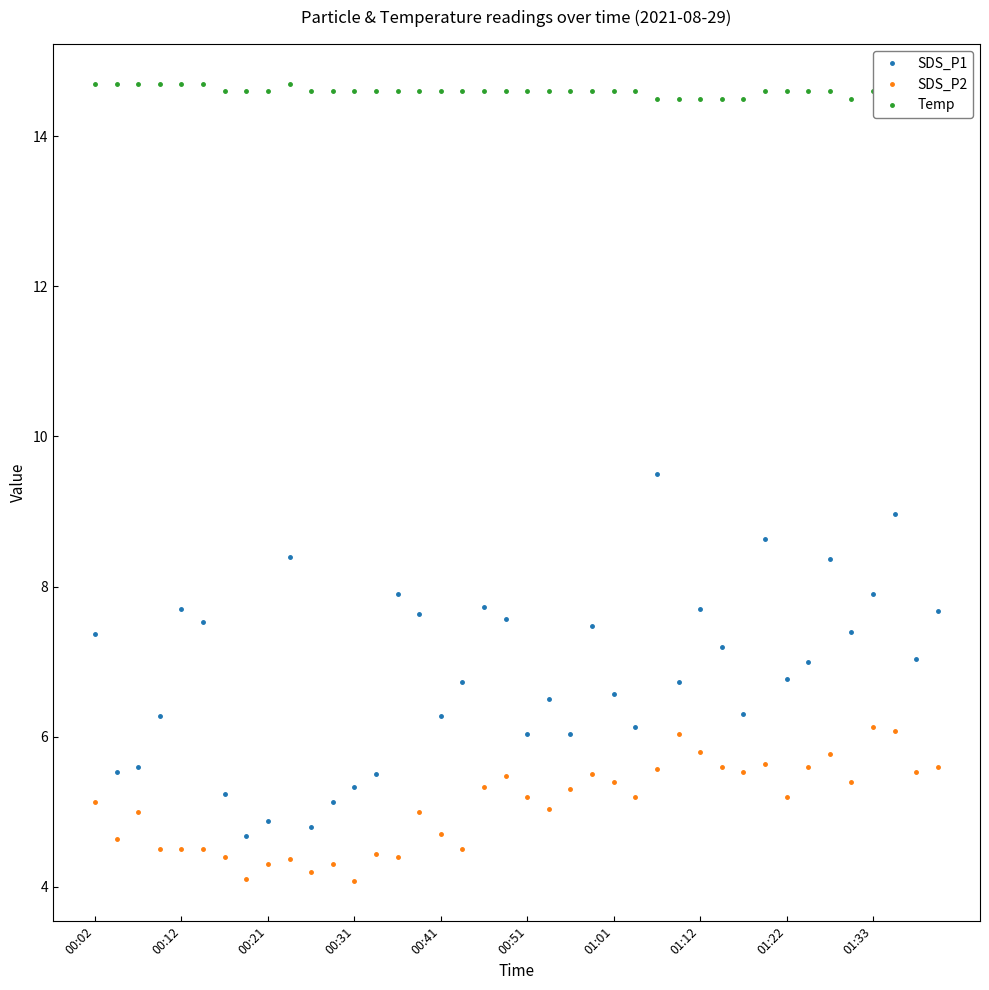

What is the label of the 31st point from the left?

30